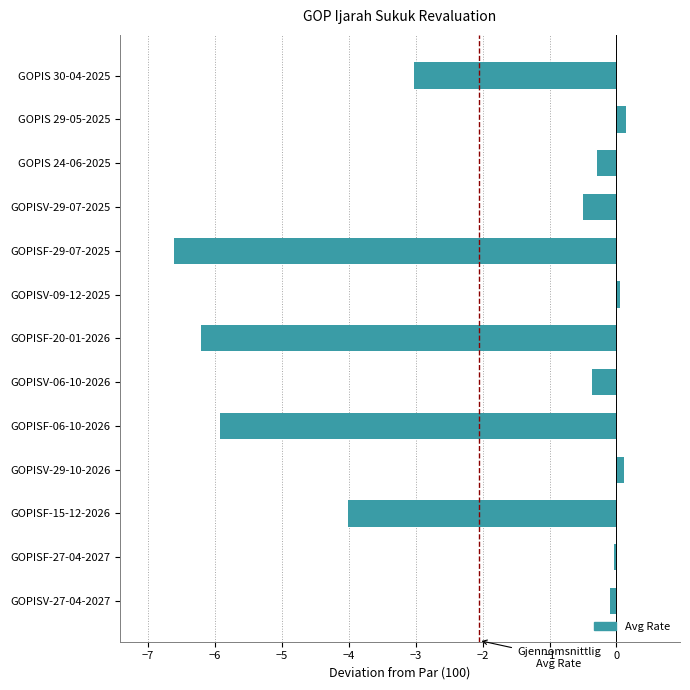

Are the bars grouped side by side (vs. stacked)?

No